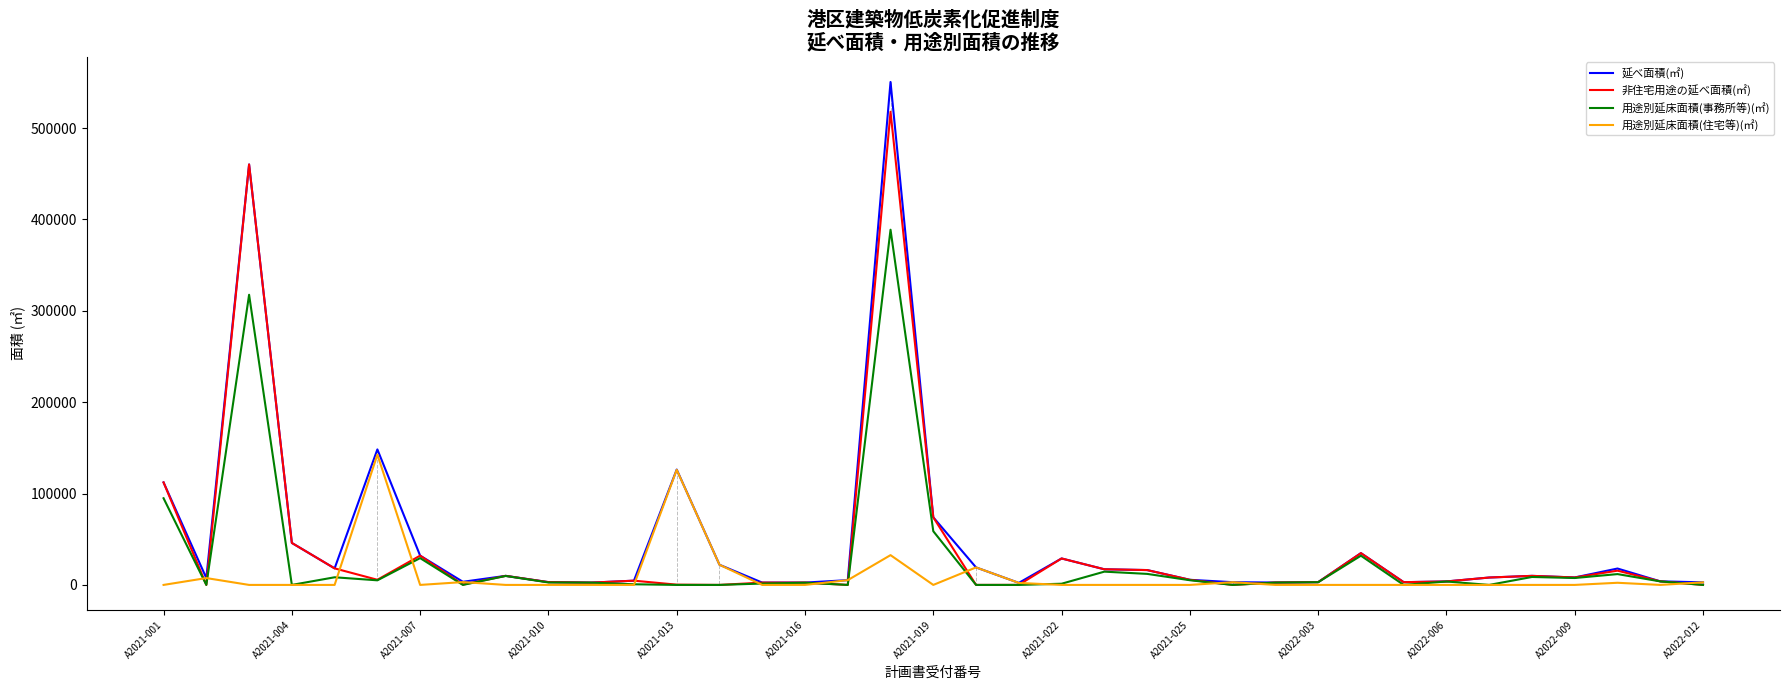

Which series has the largest range (max minus min)?

延べ面積(㎡)